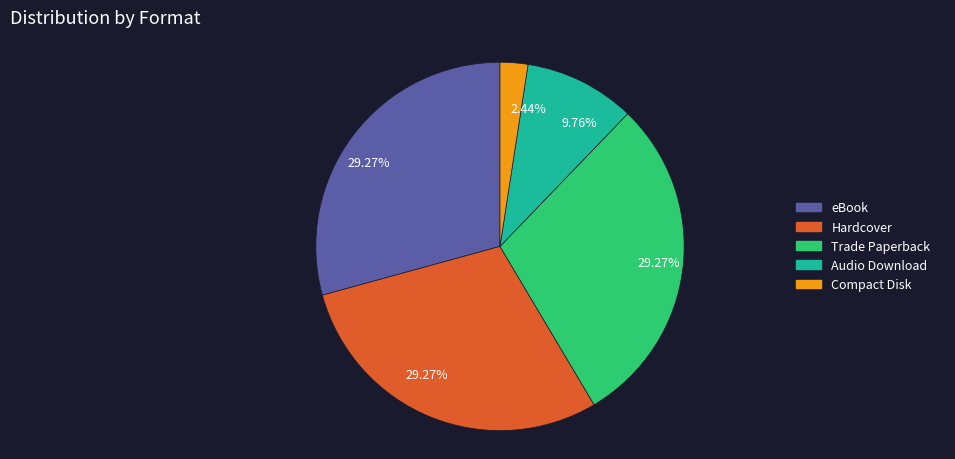

Is there a majority slice in this chart?

No